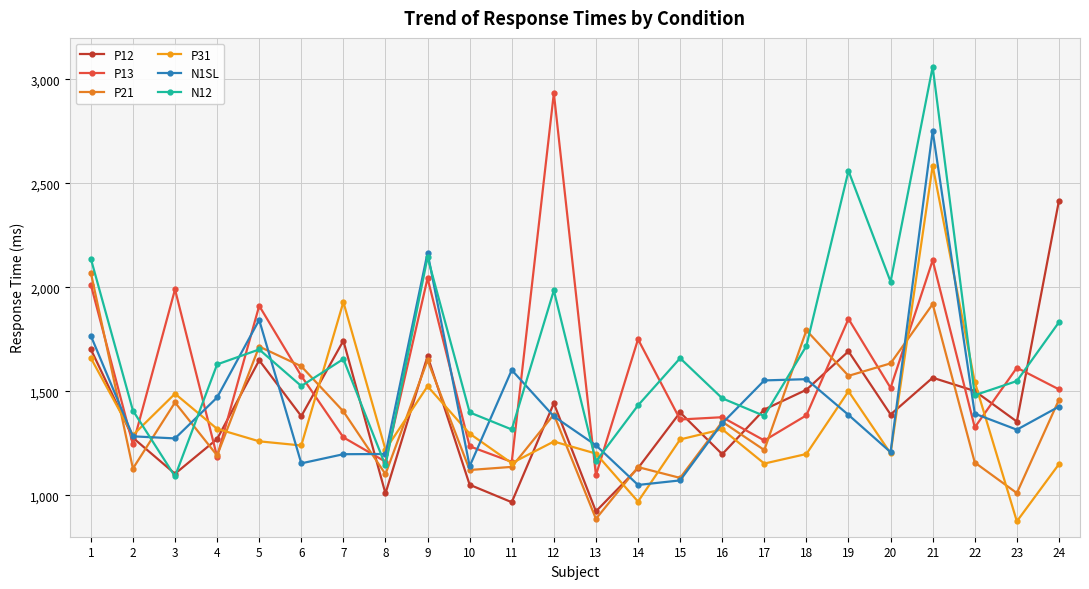

Reading left to right, extract all data points from this chart.

P12: 1=1702	2=1276	3=1103	4=1270	5=1649	6=1380	7=1743	8=1008	9=1669	10=1050	11=966	12=1442	13=922	14=1130	15=1398	16=1197	17=1412	18=1507	19=1692	20=1388	21=1565	22=1501	23=1354	24=2417
P13: 1=2013	2=1244	3=1990	4=1185	5=1911	6=1574	7=1278	8=1161	9=2044	10=1235	11=1160	12=2934	13=1096	14=1750	15=1364	16=1375	17=1263	18=1384	19=1848	20=1516	21=2130	22=1326	23=1613	24=1509
P21: 1=2071	2=1128	3=1446	4=1191	5=1715	6=1620	7=1403	8=1101	9=1649	10=1121	11=1136	12=1388	13=886	14=1135	15=1083	16=1353	17=1217	18=1793	19=1574	20=1634	21=1919	22=1157	23=1010	24=1459
P31: 1=1660	2=1289	3=1488	4=1319	5=1259	6=1239	7=1929	8=1219	9=1524	10=1296	11=1154	12=1258	13=1200	14=969	15=1268	16=1317	17=1152	18=1198	19=1500	20=1201	21=2585	22=1545	23=874	24=1149
N1SL: 1=1767	2=1283	3=1273	4=1470	5=1843	6=1153	7=1197	8=1198	9=2166	10=1139	11=1602	12=1379	13=1240	14=1049	15=1071	16=1346	17=1552	18=1558	19=1386	20=1207	21=2752	22=1392	23=1315	24=1426
N12: 1=2138	2=1407	3=1090	4=1629	5=1701	6=1525	7=1655	8=1143	9=2145	10=1398	11=1316	12=1985	13=1162	14=1432	15=1659	16=1466	17=1381	18=1718	19=2560	20=2027	21=3061	22=1481	23=1549	24=1832